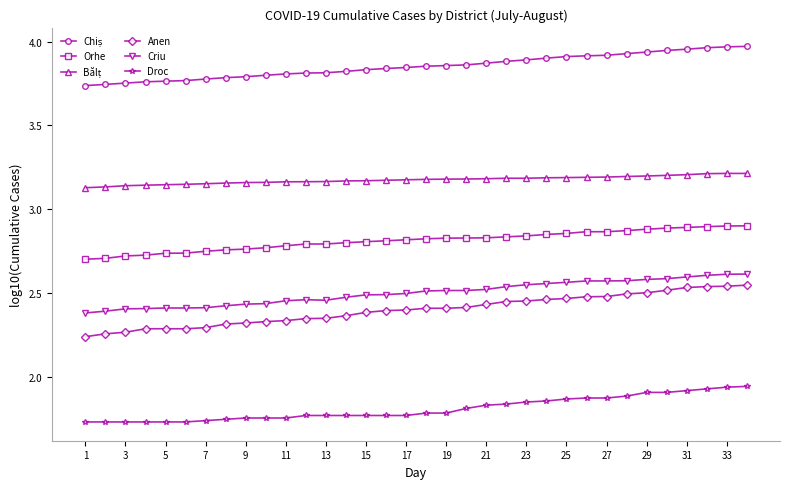

Count the Criu values in the range 2 to 3.

34